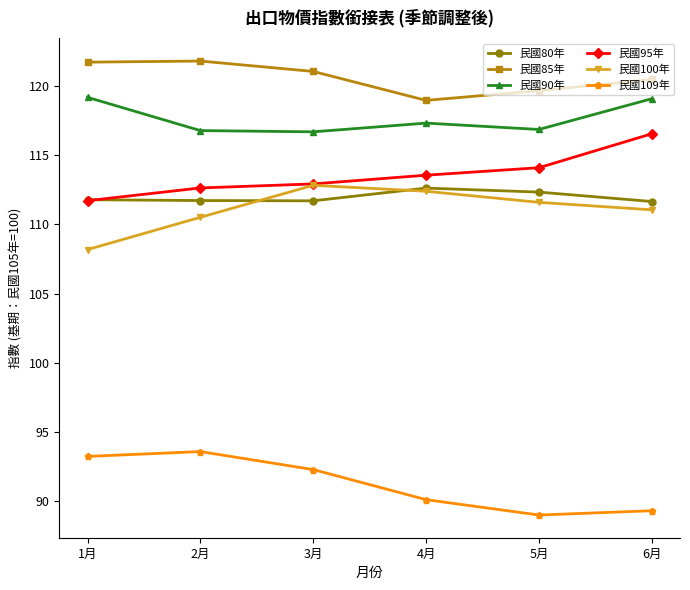

Is it true that 民國109年 equals 89.3 at 6月?

True